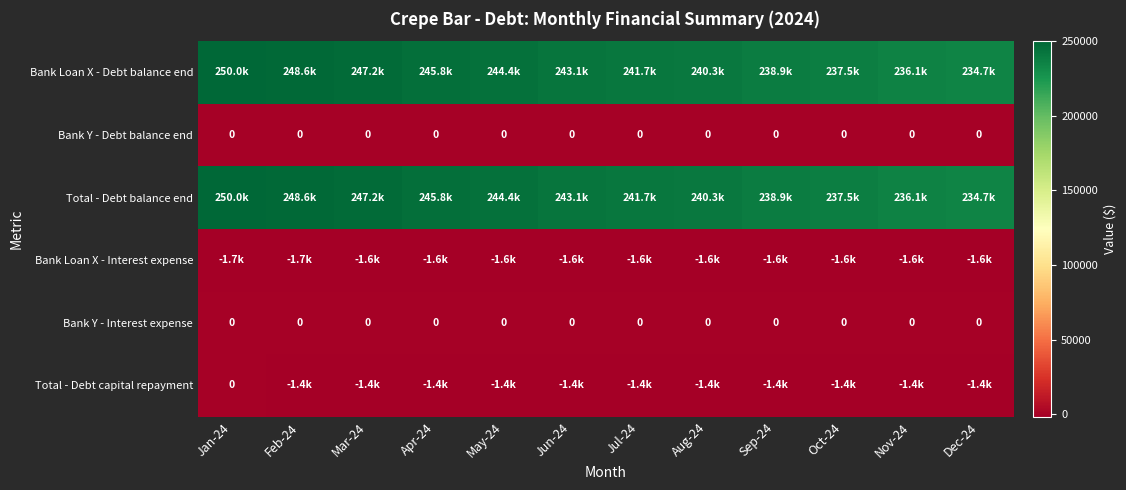

Rank the series by their maximum value, from lowest to highest.

Bank Loan X - Interest expense, Bank Y - Debt balance end, Bank Y - Interest expense, Total - Debt capital repayment, Bank Loan X - Debt balance end, Total - Debt balance end